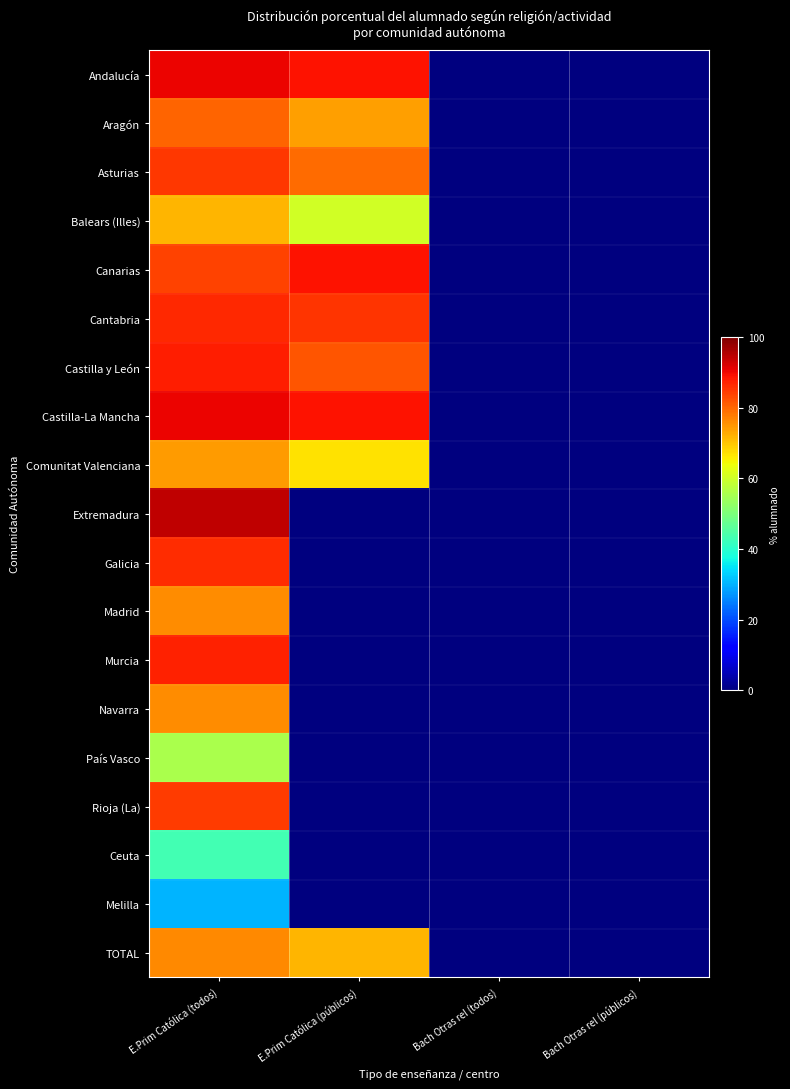

At which category is the sum across all series the highest?

E.Prim Católica (todos)